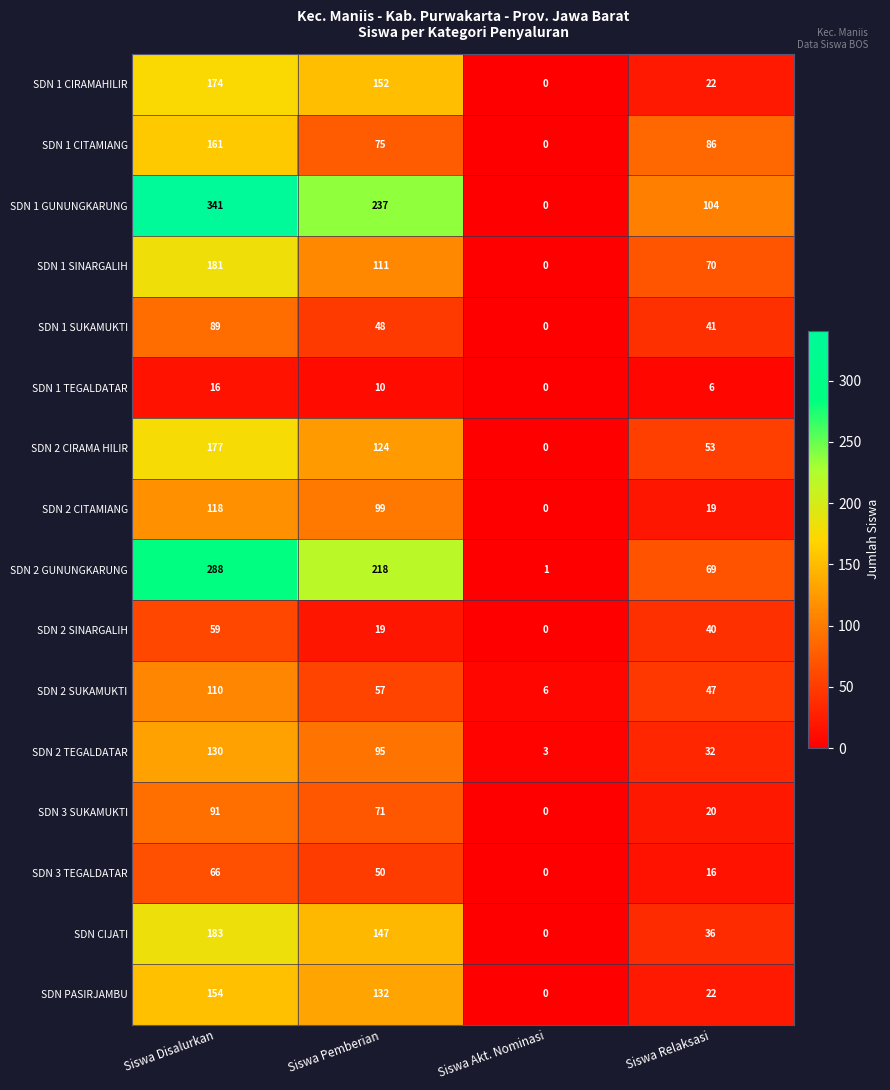

What is the sum of all SDN 2 SUKAMUKTI values?

220